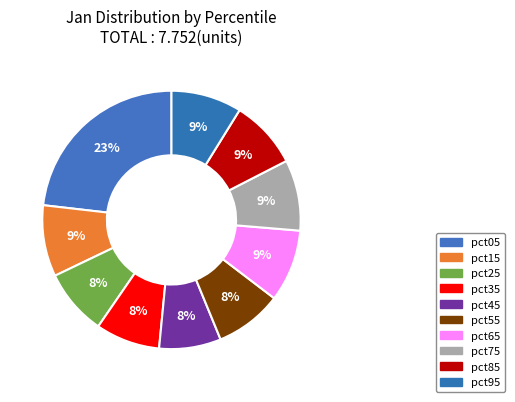

How many slices are in this pie chart?

10